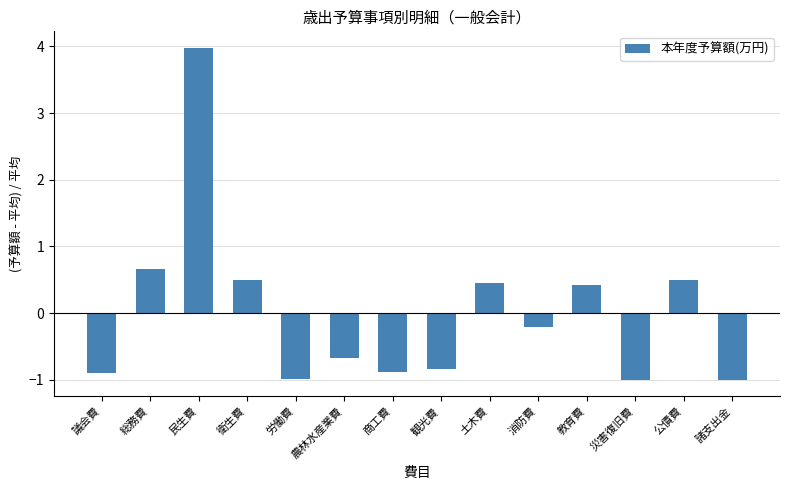

What is the maximum value shown in the chart?

4.0